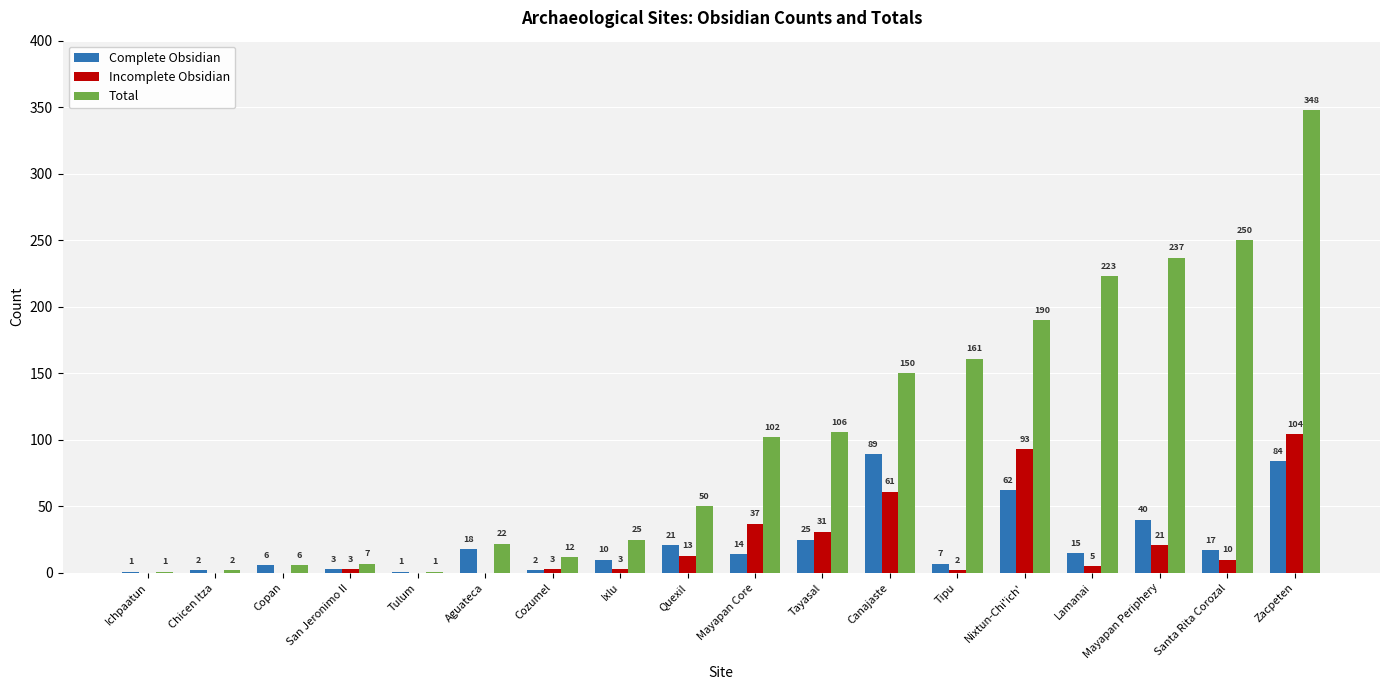

What is the greatest value displayed?

348